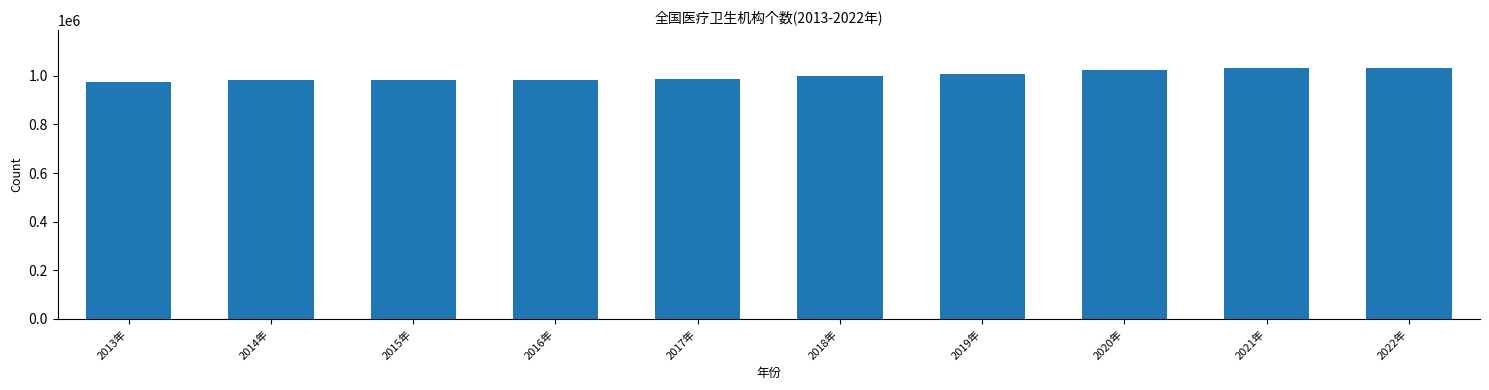

What is the difference between the maximum and minimum values?

58520